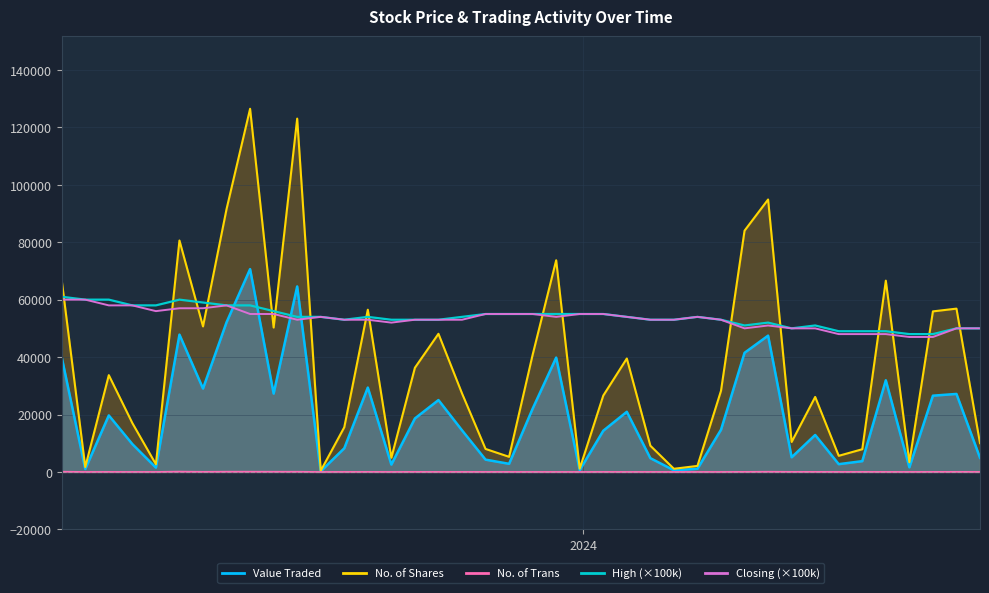

What are all the series names shown in the legend?

High (×100k), Closing (×100k)